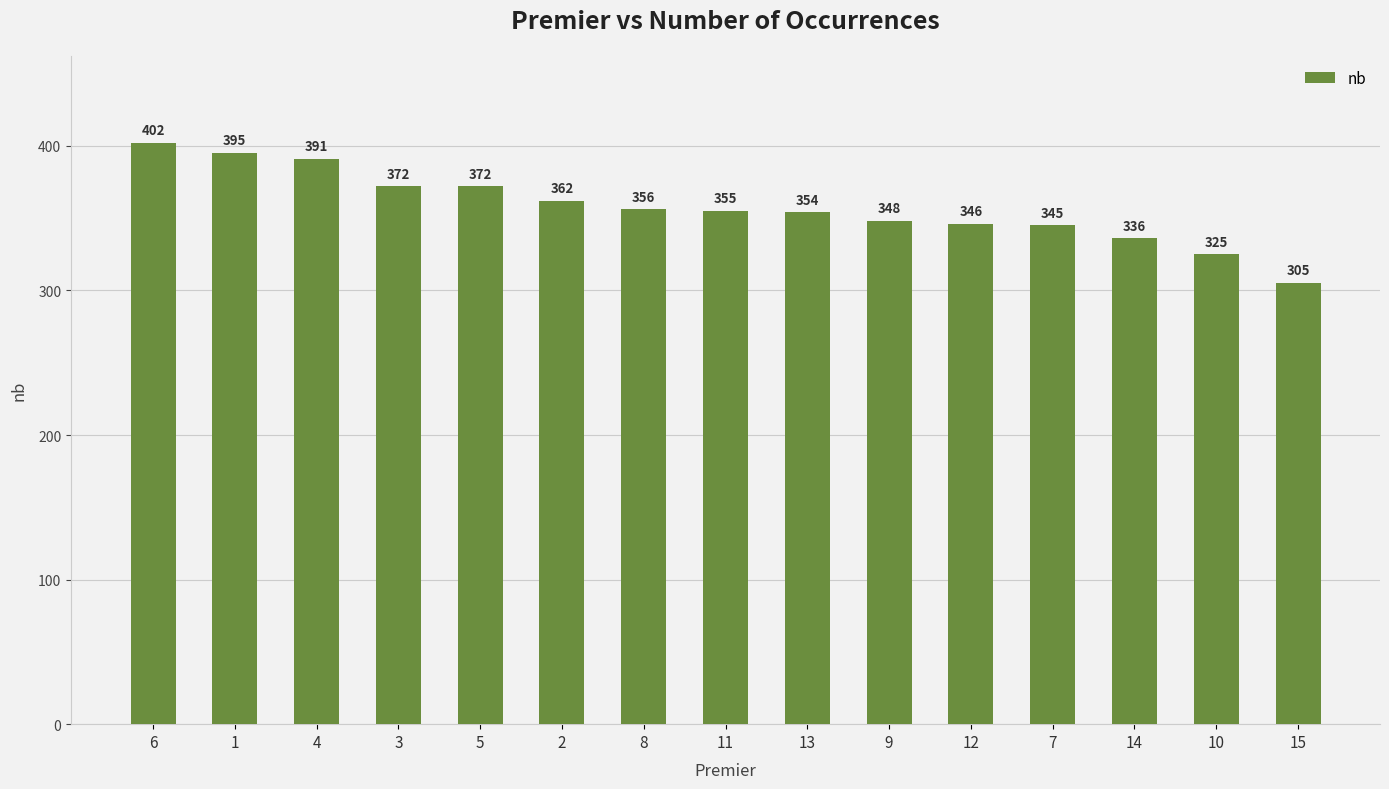

What is the difference between the second highest and minimum values?

90